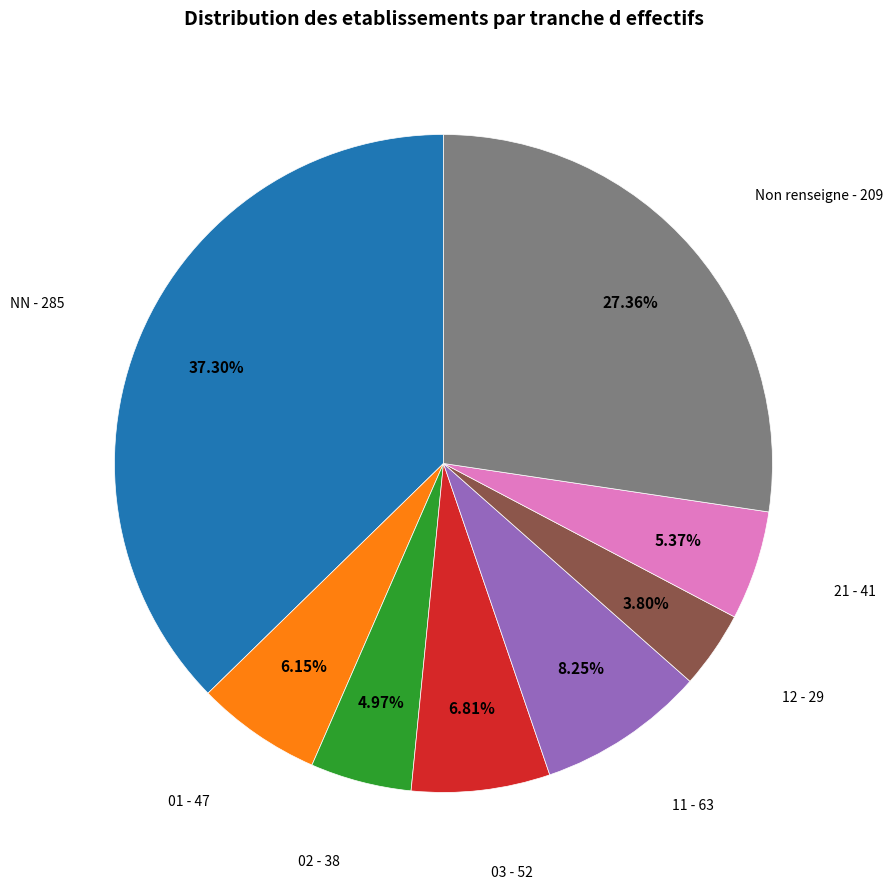

Is it true that NN is 37% of the pie?

True